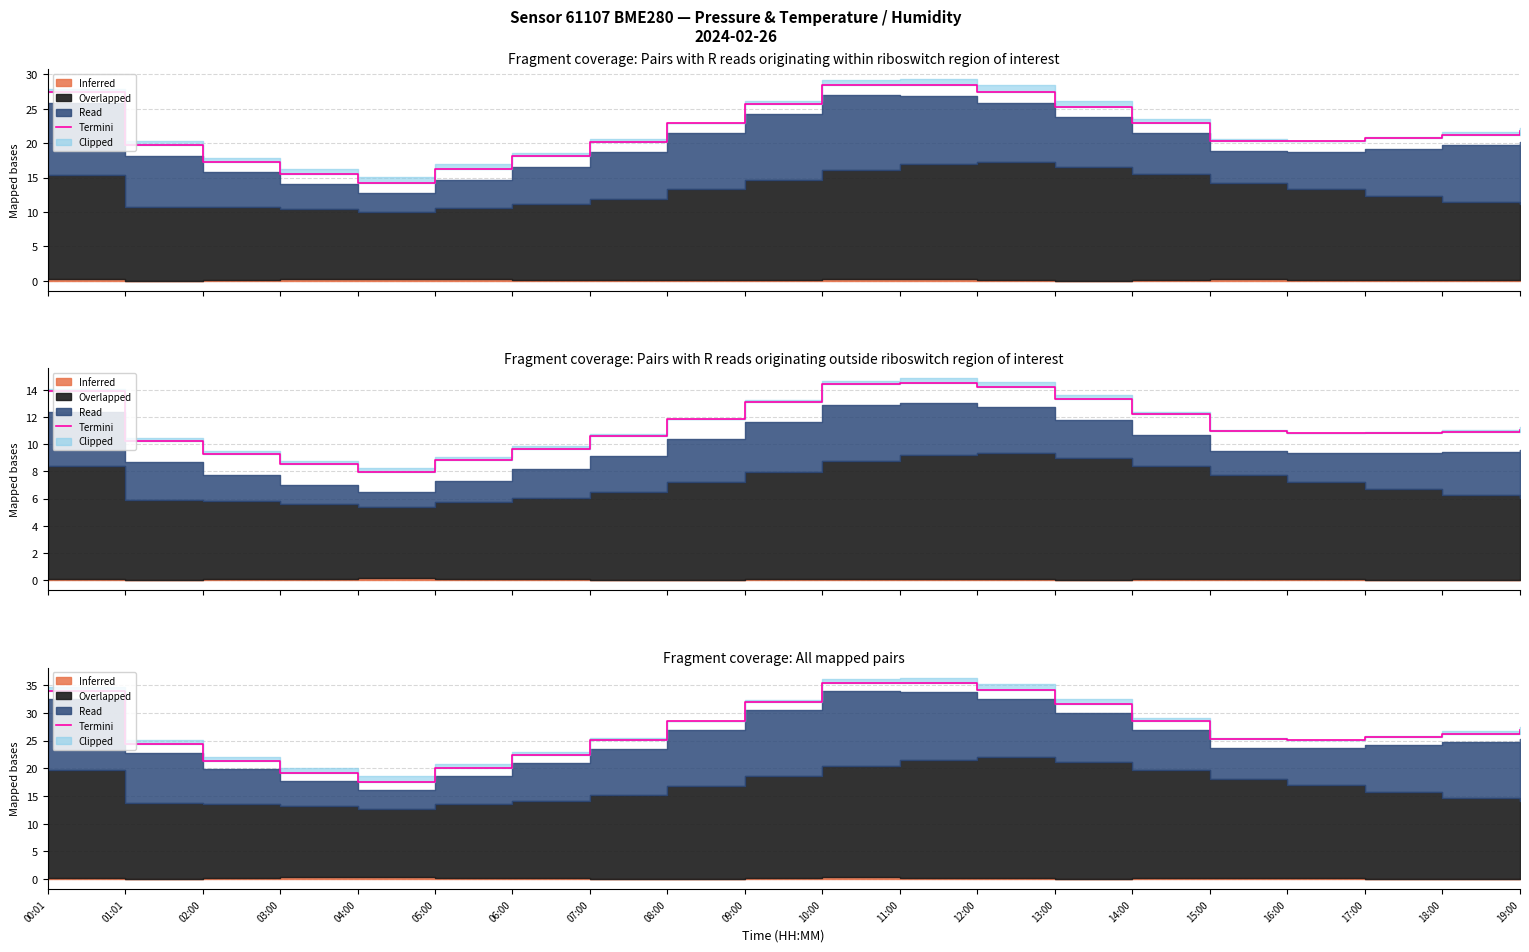

What is the ratio of the value at 18:00 to the value at 05:00?

1.3